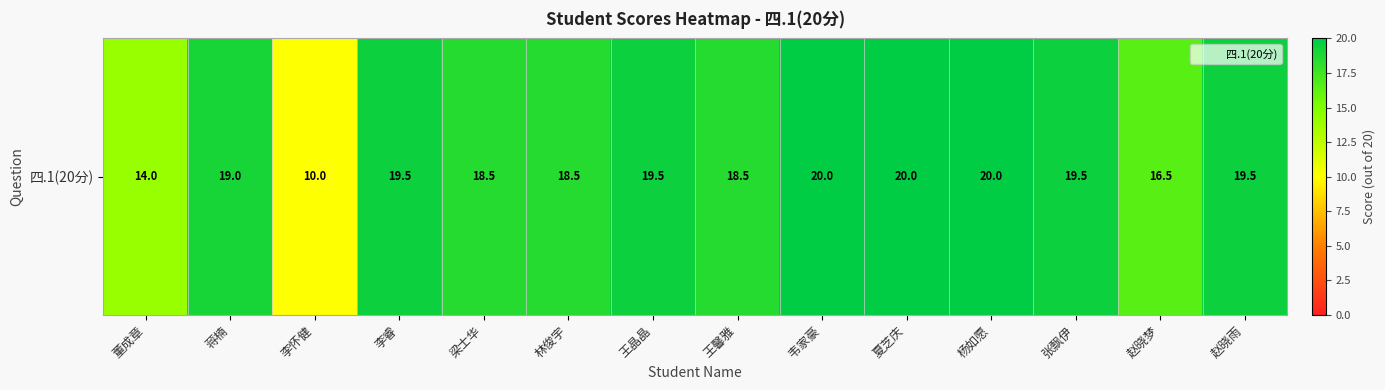

True or false: the data shows 25.4 at 赵晓雨.

False